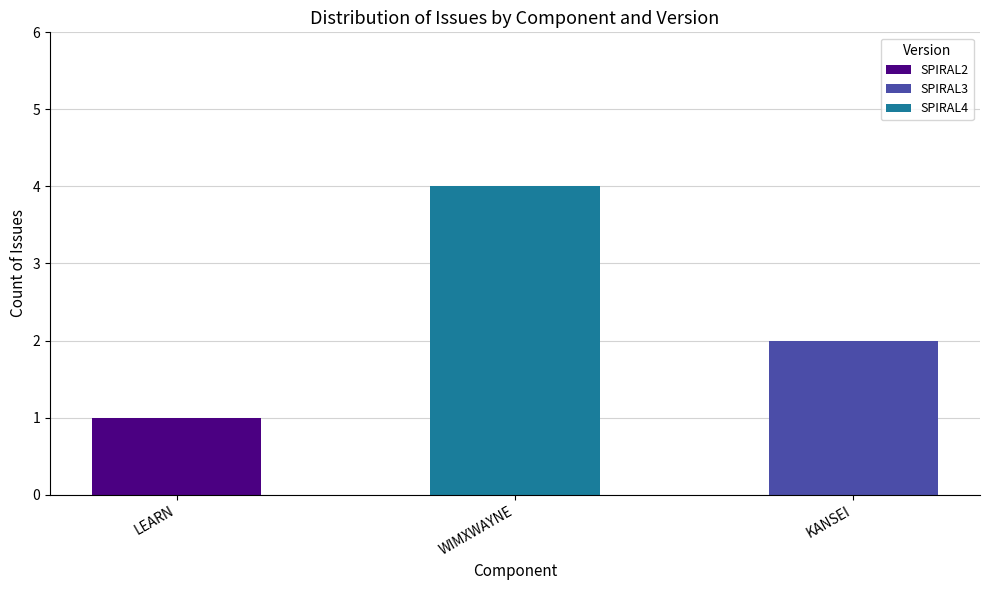

What is the total value across all series at WIMXWAYNE?

4